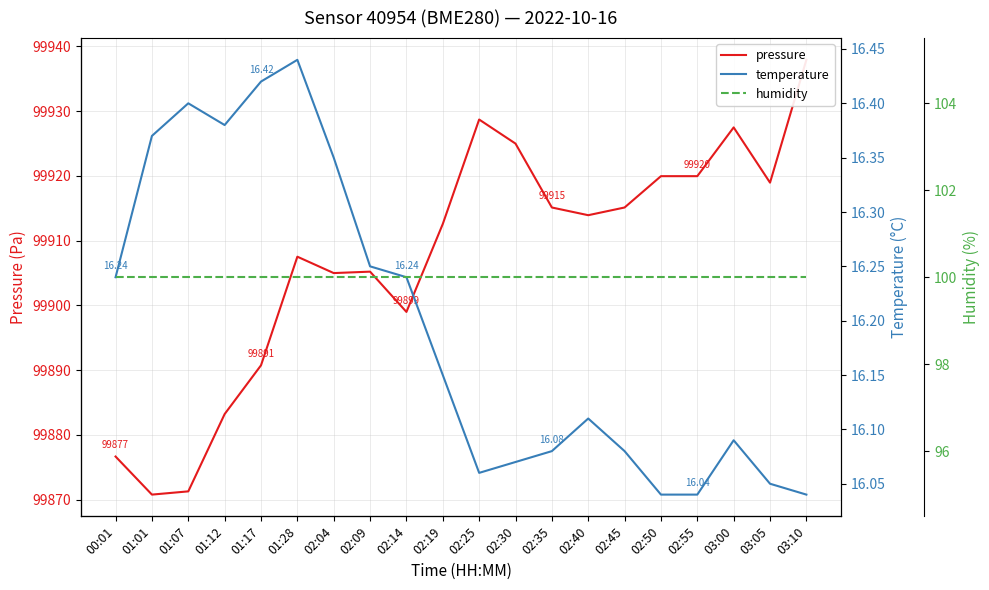

What are all the series names shown in the legend?

pressure, temperature, humidity